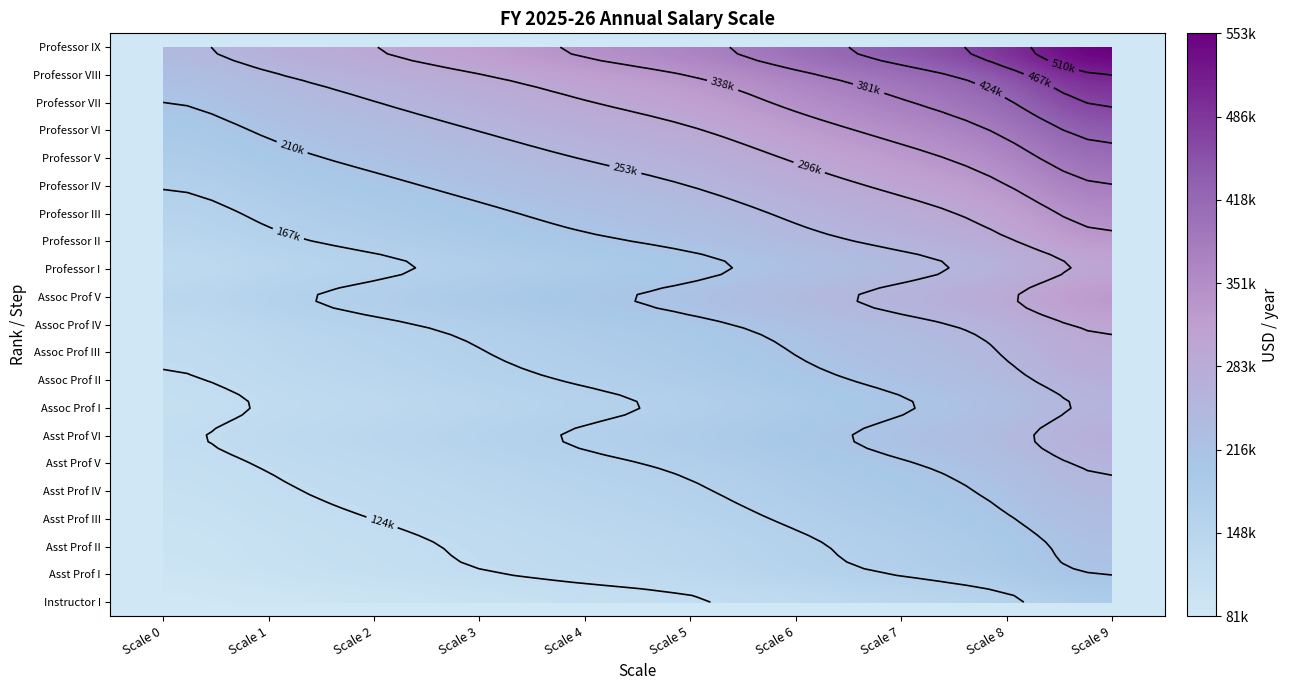

Which series has the widest spread of values?

Professor IX